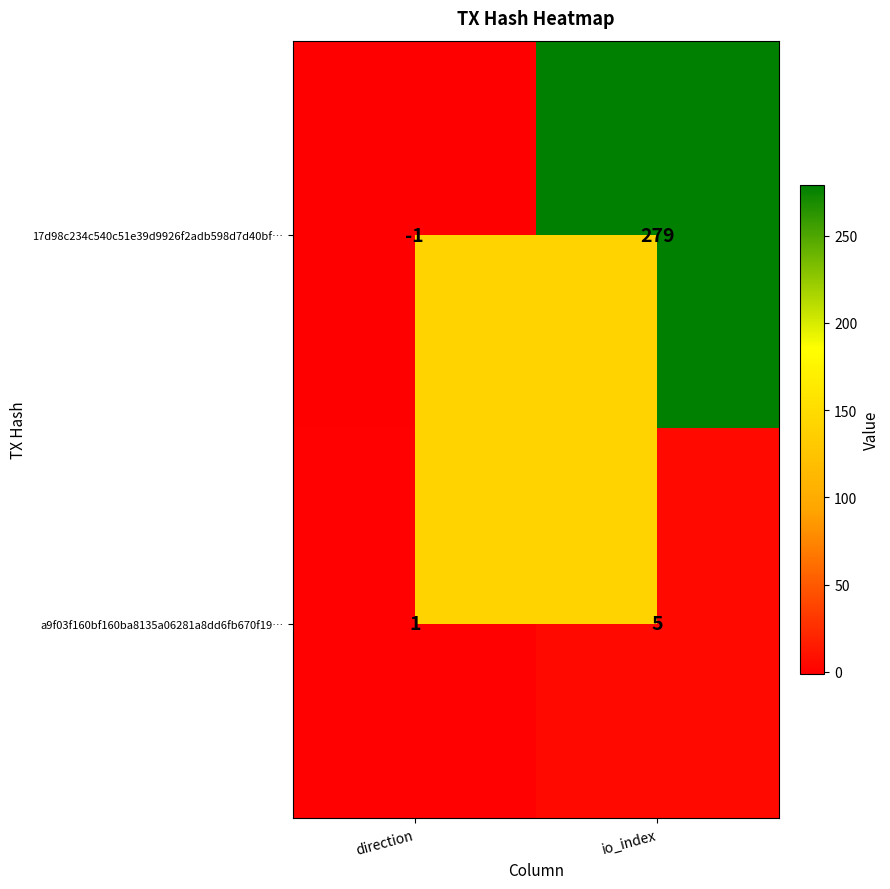

Which label corresponds to the largest value in the chart?

io_index